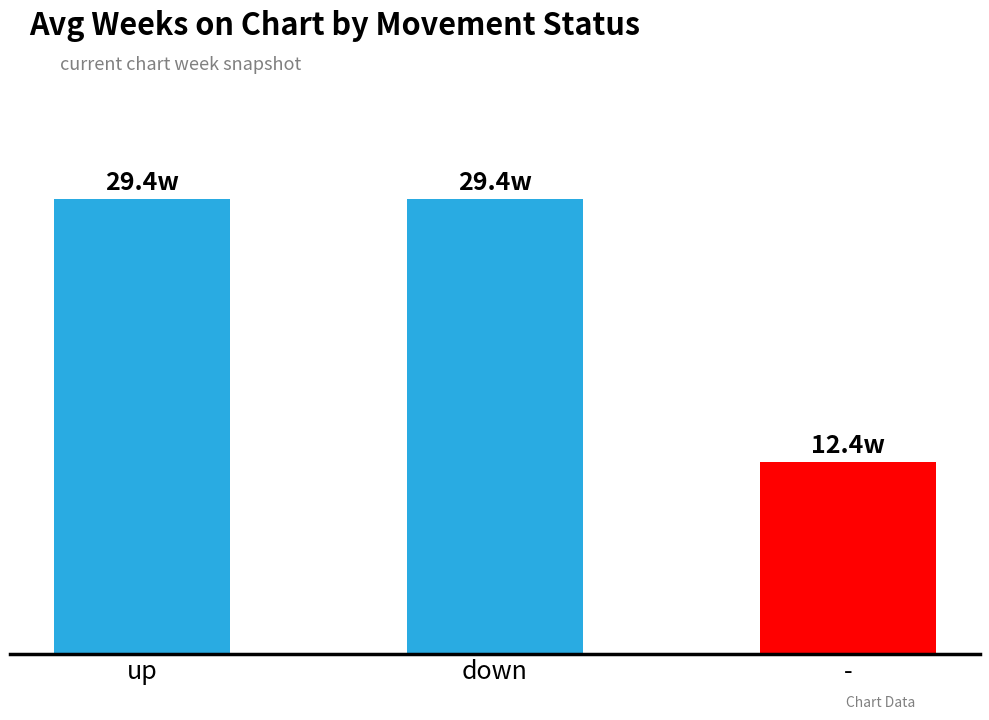

Which category has the lowest value across all series?

-